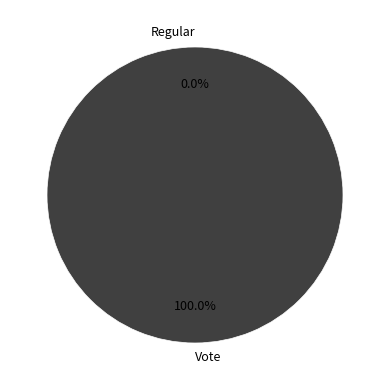

How many slices are in this pie chart?

2